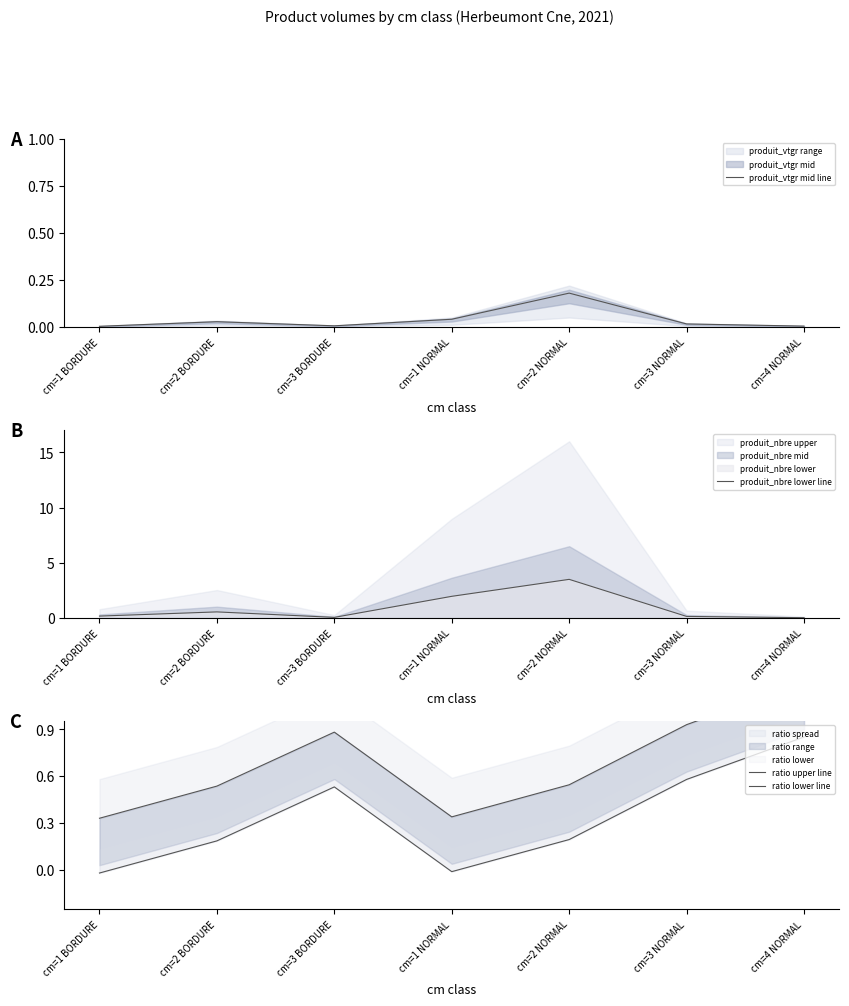

At how many categories does at least one series exceed 0?

7